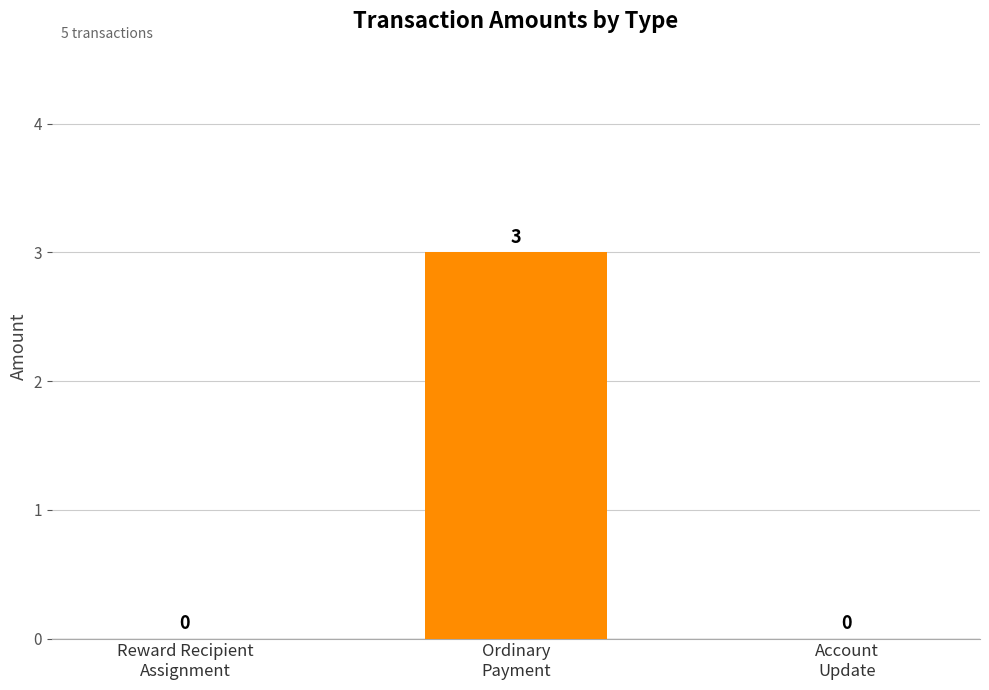

What is the sum of all values?

3